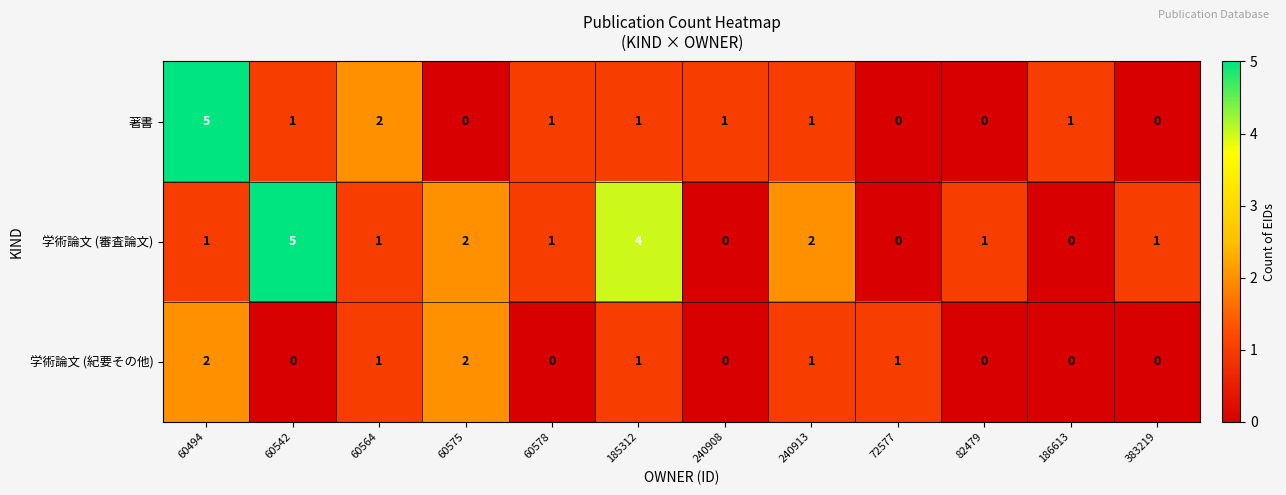

Is it true that 学術論文 (紀要その他) equals 2 at 60575?

True